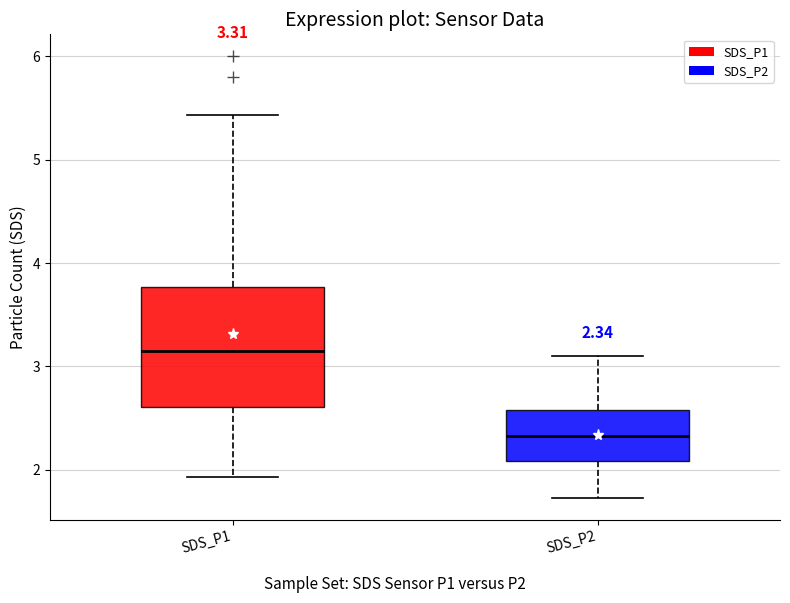

Which box has the highest median line?

SDS_P1